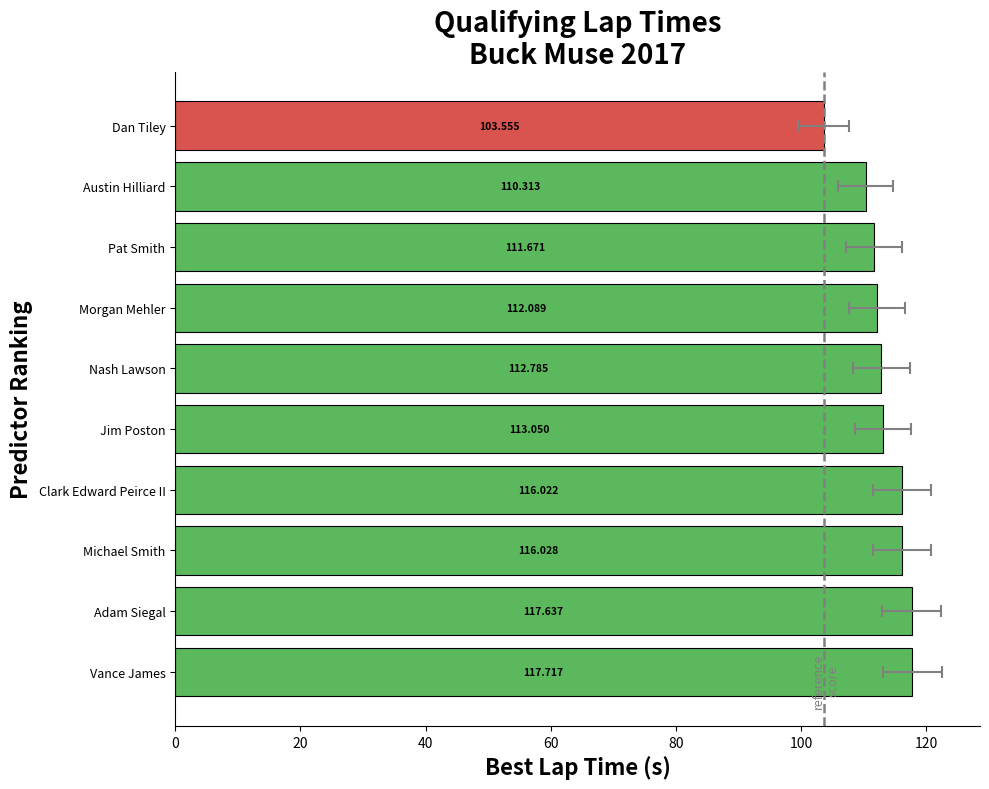

True or false: the data shows 30.5 at Vance James.

False